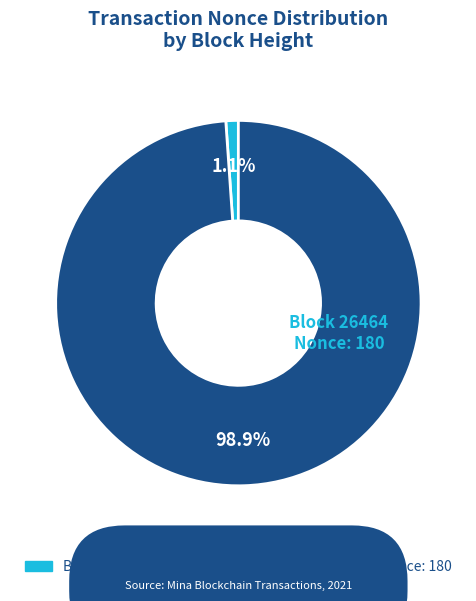

Is there any slice that represents more than half of the pie?

Yes